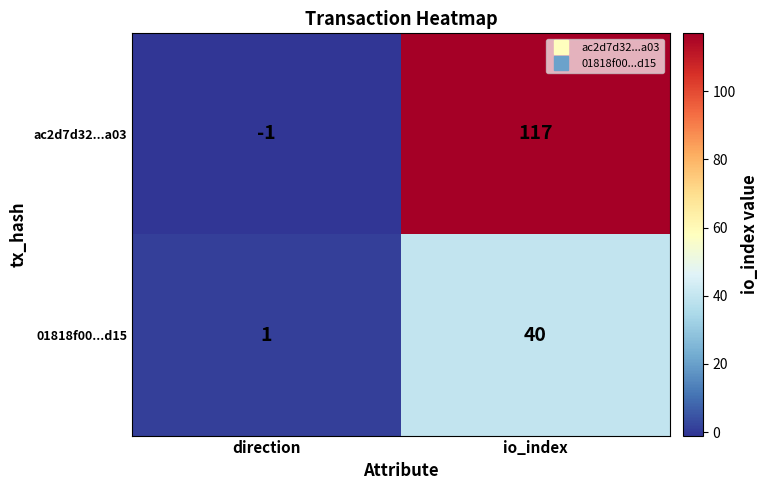

Read the 01818f00...d15 value at io_index, to the nearest 10.

40